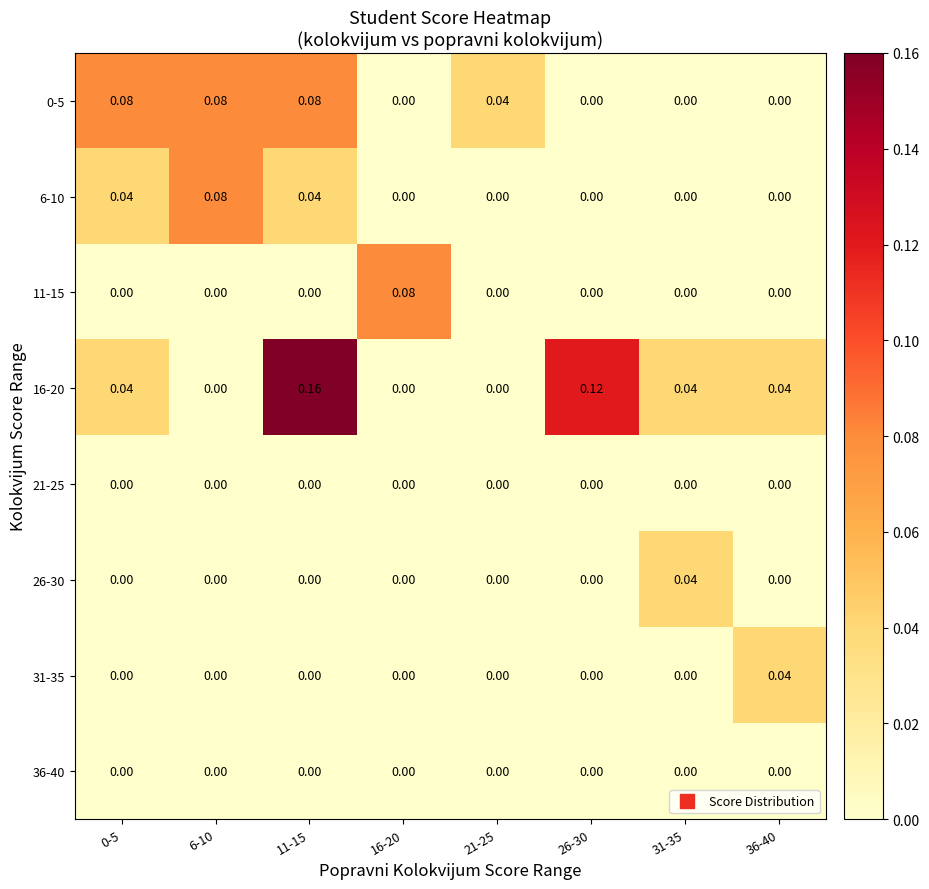

Is the value of 16-20 at 36-40 greater than the value of 36-40 at 0-5?

Yes